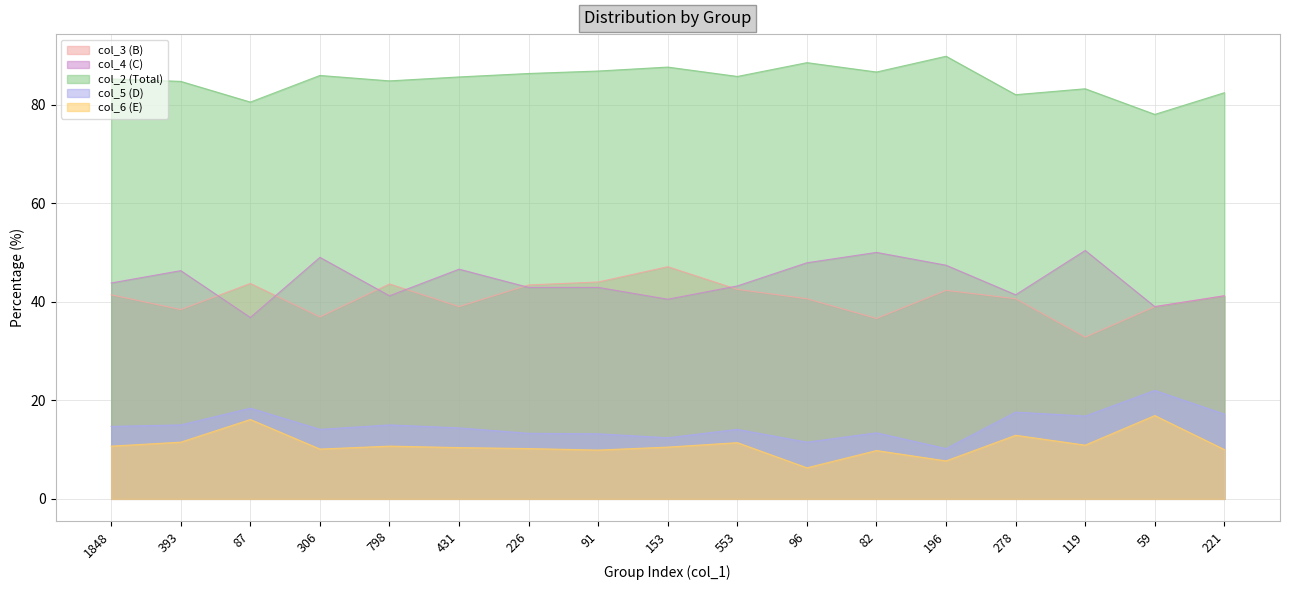

Reading left to right, extract all data points from this chart.

col_3 (B): 1848=41.4	393=38.4	87=43.7	306=36.9	798=43.6	431=39.0	226=43.4	91=44.0	153=47.1	553=42.5	96=40.6	82=36.6	196=42.3	278=40.6	119=32.8	59=39.0	221=41.2
col_4 (C): 1848=43.8	393=46.3	87=36.8	306=49.0	798=41.2	431=46.6	226=42.9	91=42.9	153=40.5	553=43.2	96=47.9	82=50.0	196=47.4	278=41.4	119=50.4	59=39.0	221=41.2
col_2 (Total): 1848=85.2	393=84.7	87=80.5	306=85.9	798=84.8	431=85.6	226=86.3	91=86.8	153=87.6	553=85.7	96=88.5	82=86.6	196=89.8	278=82.0	119=83.2	59=78.0	221=82.4
col_5 (D): 1848=14.7	393=15.0	87=18.4	306=14.1	798=15.0	431=14.4	226=13.3	91=13.2	153=12.4	553=14.1	96=11.5	82=13.4	196=10.2	278=17.6	119=16.8	59=22.0	221=17.2
col_6 (E): 1848=10.7	393=11.5	87=16.1	306=10.1	798=10.7	431=10.4	226=10.2	91=9.9	153=10.5	553=11.4	96=6.3	82=9.8	196=7.7	278=12.9	119=10.9	59=16.9	221=10.0